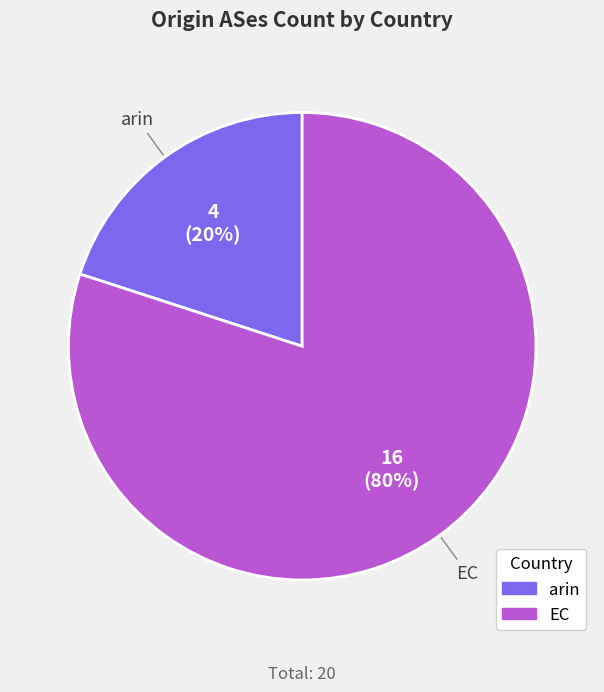

Which has a higher value, EC or arin?

EC